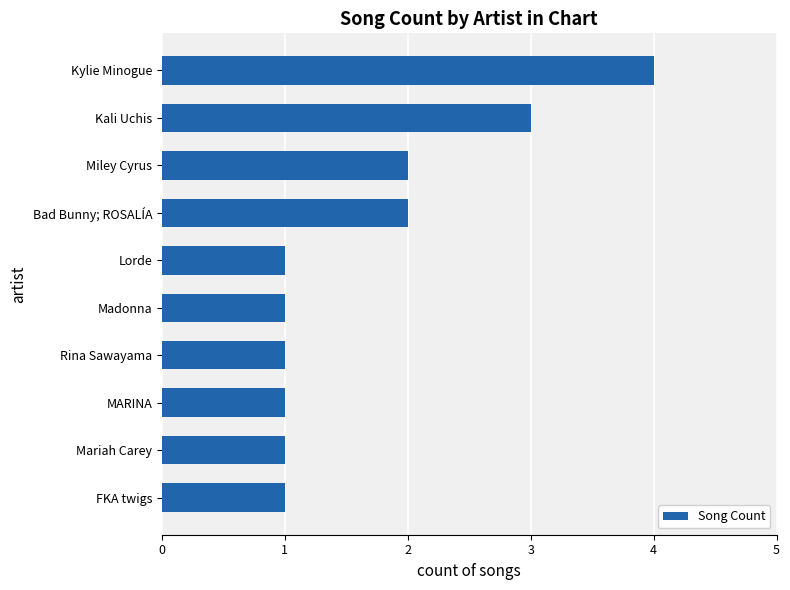

The value at Kylie Minogue is 7. True or false?

False